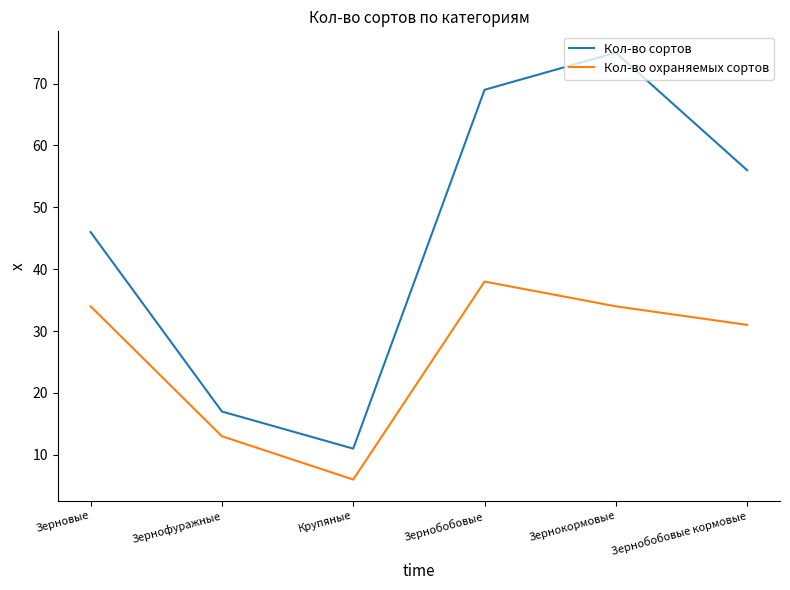

What is the average value of the Кол-во охраняемых сортов series?

26